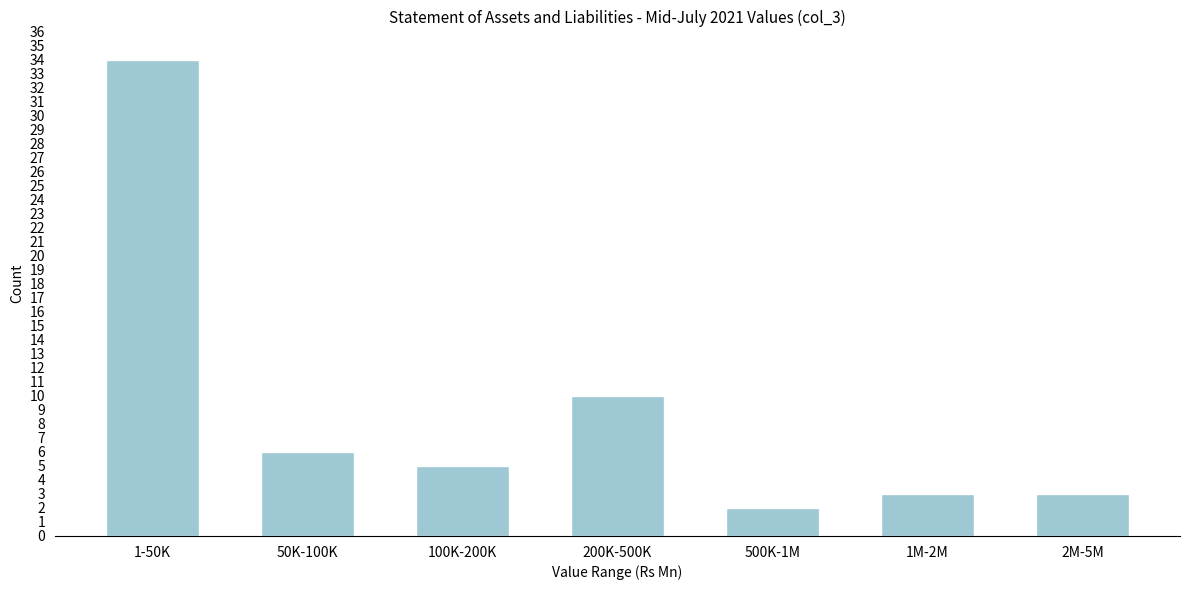

Reading left to right, extract all data points from this chart.

34	6	5	10	2	3	3